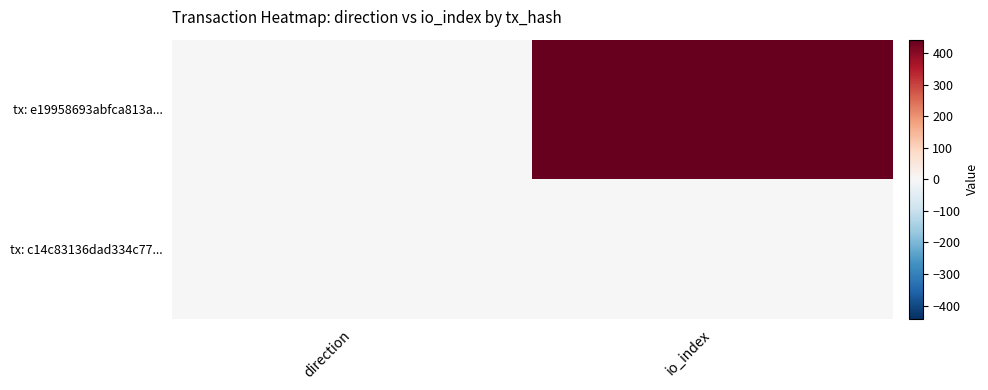

What is the greatest value displayed?

442